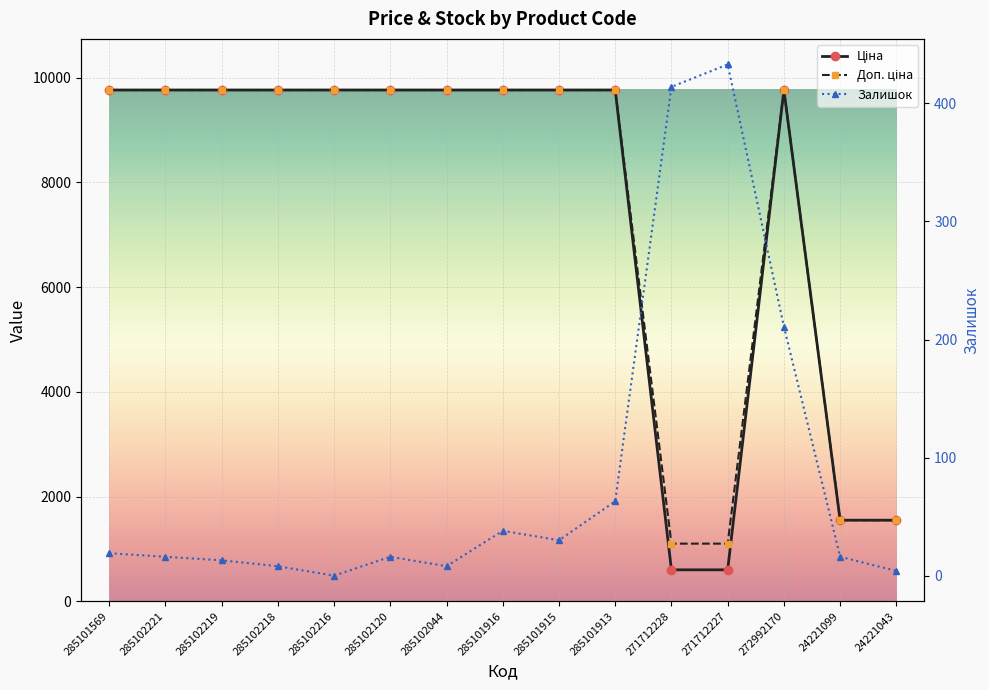

Where is the first local maximum for Залишок?

285102120